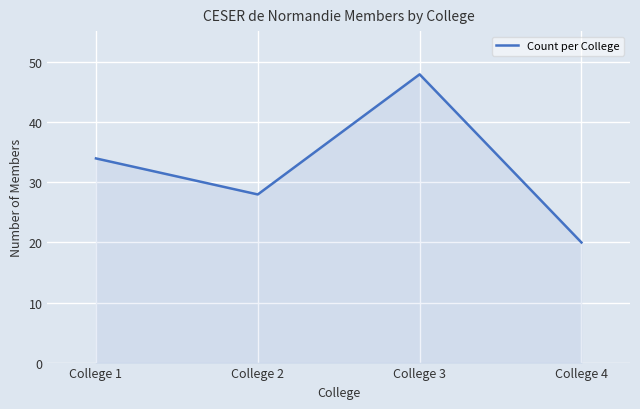

The chart shows a value of 48 at College 3. True or false?

True